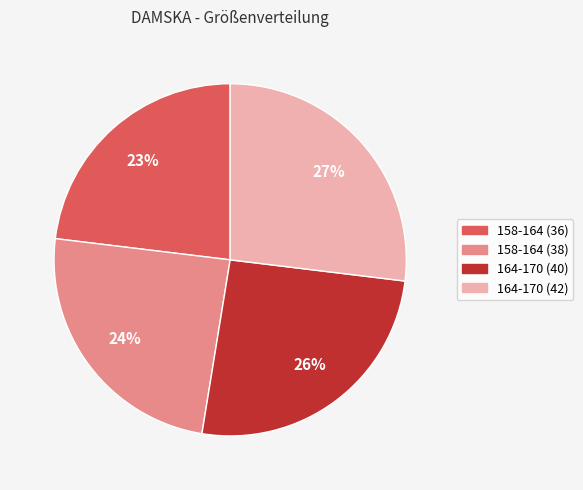

Which category has the smallest portion of the pie?

158-164 (36)